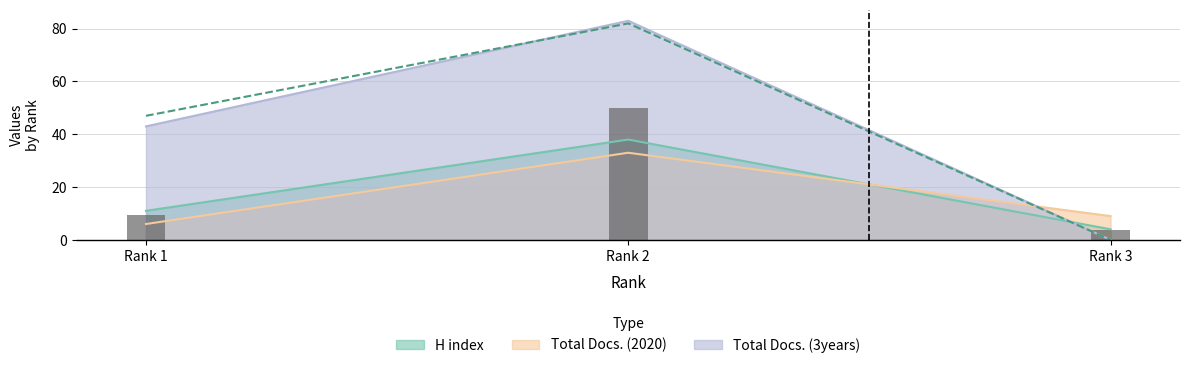

How many Total Cites (3years) values are between 0 and 82?

3